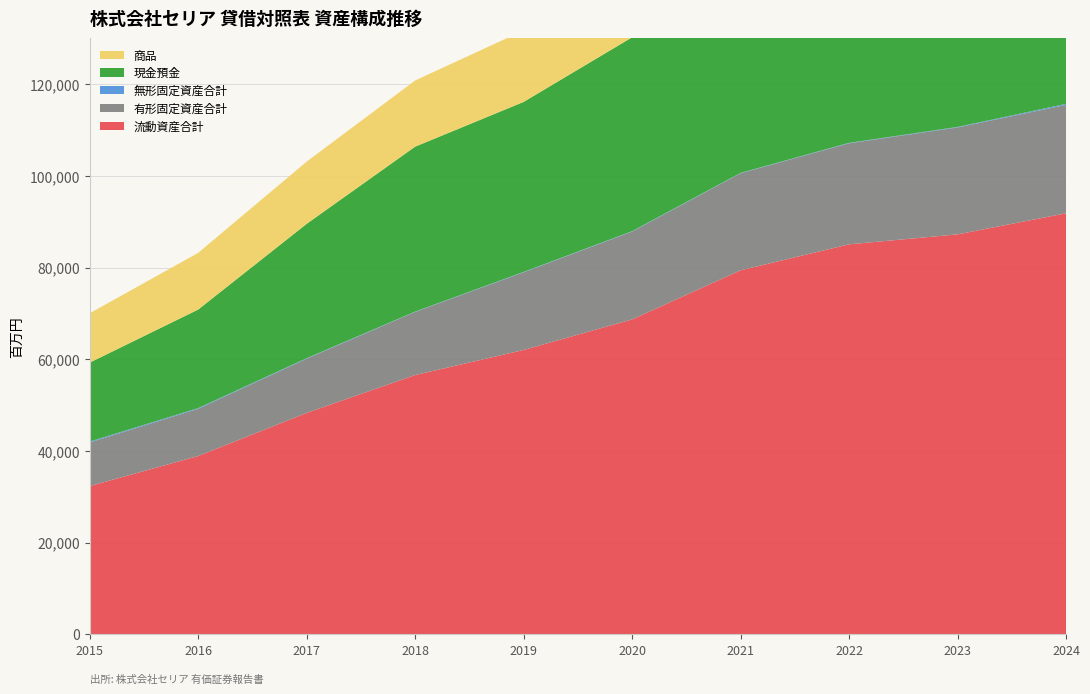

Reading left to right, transcribe all the data shown in this chart.

流動資産合計: 32327	38892	48289	56555	62023	68685	79393	85067	87242	91837
有形固定資産合計: 9511	10292	11826	13758	16937	19155	21170	22034	23317	23645
無形固定資産合計: 203	163	117	78	89	95	82	100	116	220
現金預金: 17221	21487	29301	35979	37080	42288	53593	55246	55078	55191
商品: 10767	12365	13562	14433	15585	16376	18238	18987	20555	22428